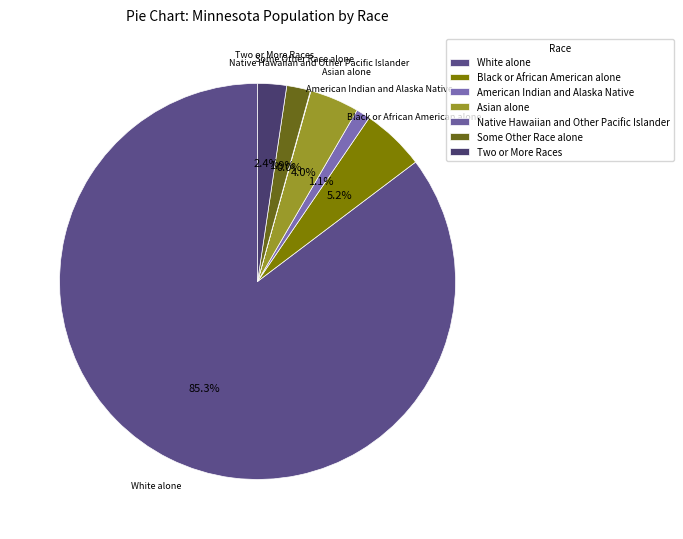

To the nearest percent, what percentage of the pie is Black or African American alone?

5%